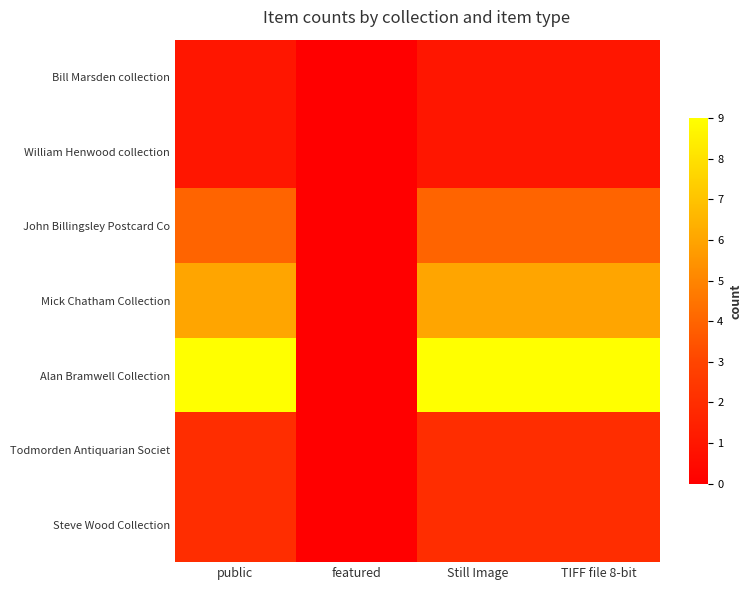

Reading left to right, transcribe all the data shown in this chart.

Bill Marsden collection: public=1	featured=0	Still Image=1	TIFF file 8-bit=1
William Henwood collection: public=1	featured=0	Still Image=1	TIFF file 8-bit=1
John Billingsley Postcard Co: public=4	featured=0	Still Image=4	TIFF file 8-bit=4
Mick Chatham Collection: public=6	featured=0	Still Image=6	TIFF file 8-bit=6
Alan Bramwell Collection: public=9	featured=0	Still Image=9	TIFF file 8-bit=9
Todmorden Antiquarian Societ: public=2	featured=0	Still Image=2	TIFF file 8-bit=2
Steve Wood Collection: public=2	featured=0	Still Image=2	TIFF file 8-bit=2